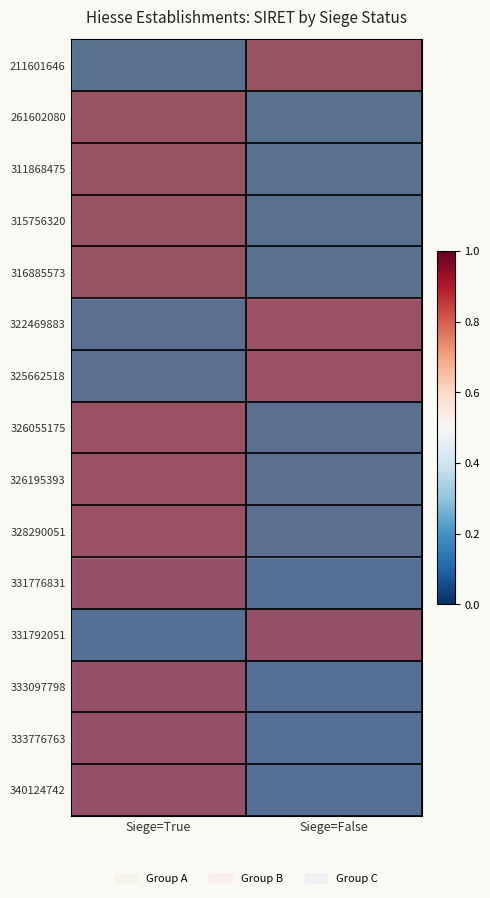

Reading left to right, what are all the values shown in this chart?

211601646: Siege=True=0	Siege=False=1
261602080: Siege=True=1	Siege=False=0
311868475: Siege=True=1	Siege=False=0
315756320: Siege=True=1	Siege=False=0
316885573: Siege=True=1	Siege=False=0
322469883: Siege=True=0	Siege=False=1
325662518: Siege=True=0	Siege=False=1
326055175: Siege=True=1	Siege=False=0
326195393: Siege=True=1	Siege=False=0
328290051: Siege=True=1	Siege=False=0
331776831: Siege=True=1	Siege=False=0
331792051: Siege=True=0	Siege=False=1
333097798: Siege=True=1	Siege=False=0
333776763: Siege=True=1	Siege=False=0
340124742: Siege=True=1	Siege=False=0